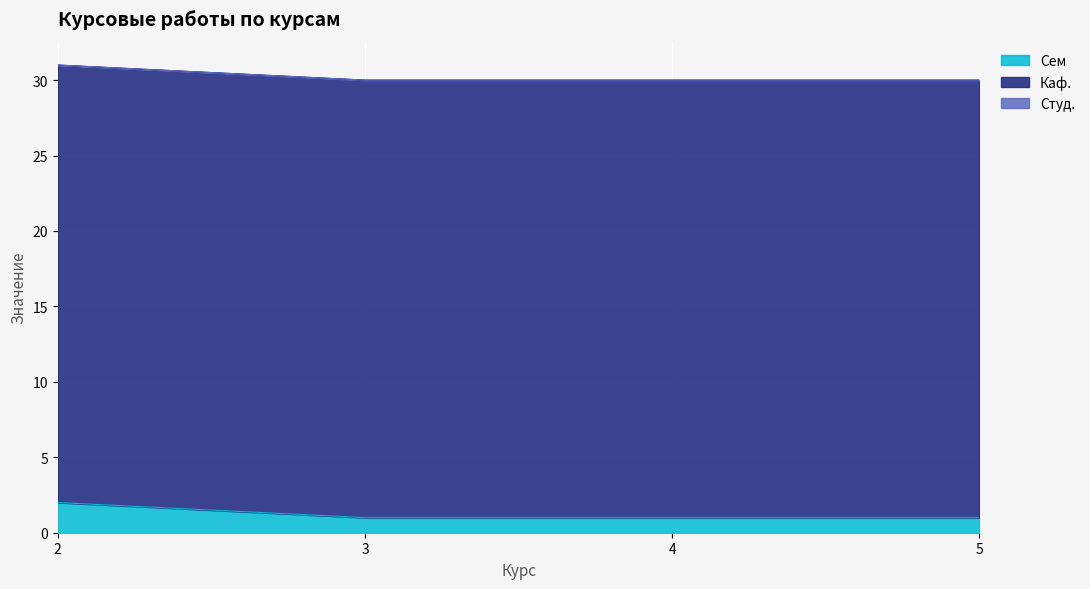

What are all the series names shown in the legend?

Сем, Каф., Студ.